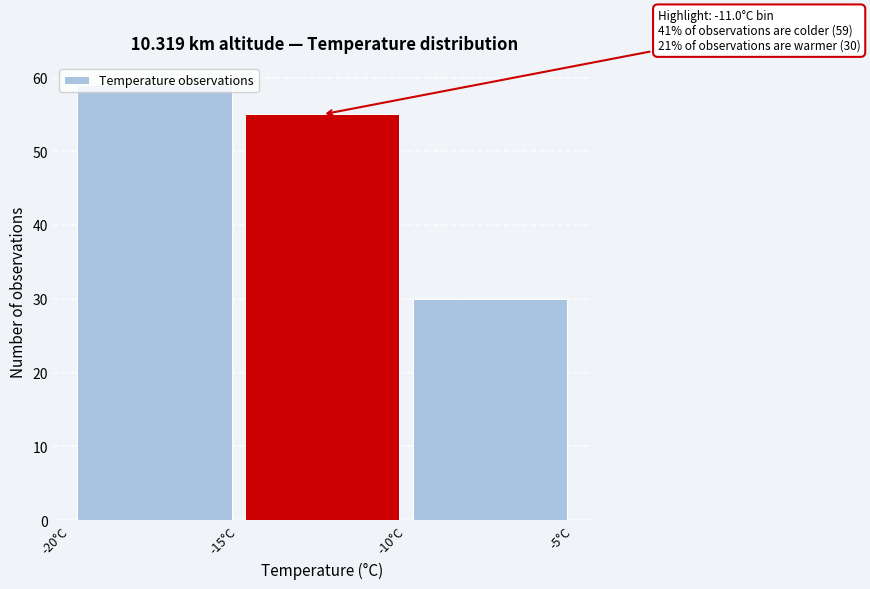

Which range on the x-axis has the tallest bar?

-20 to -15